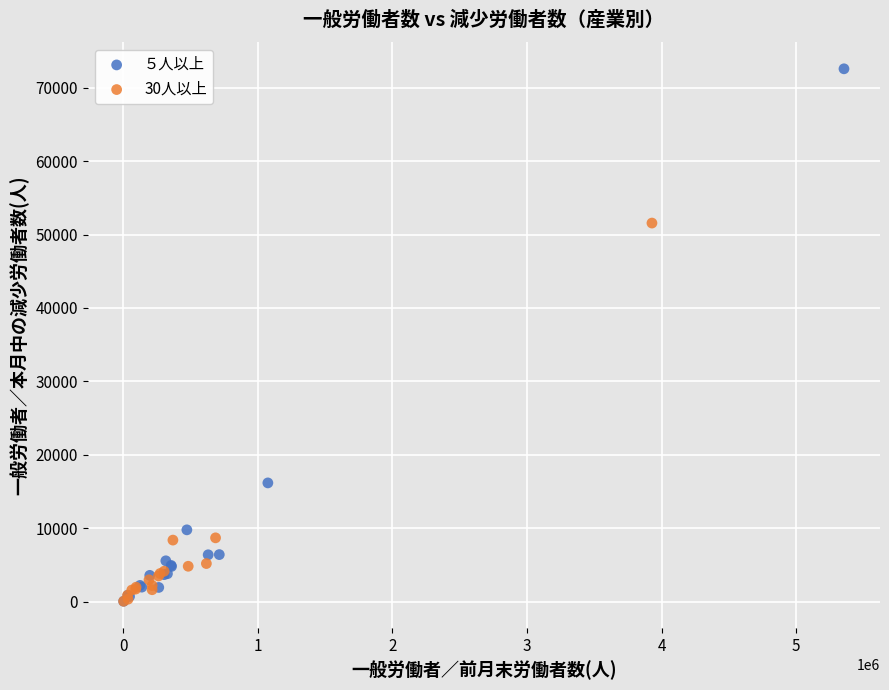

Which series reaches the maximum Y coordinate?

５人以上